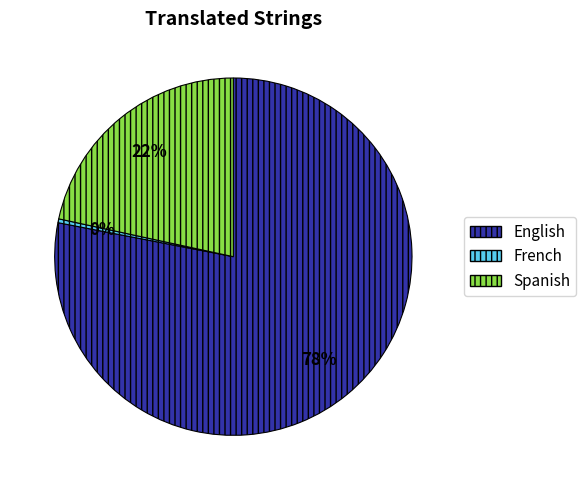

What is the largest slice in the pie chart?

English